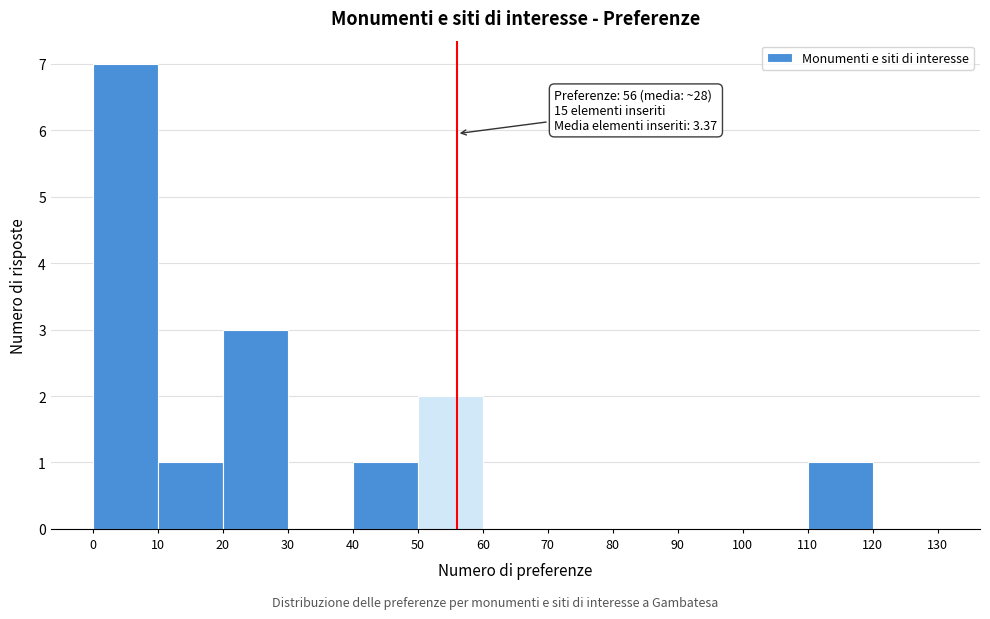

Which range on the x-axis has the tallest bar?

0 to 10